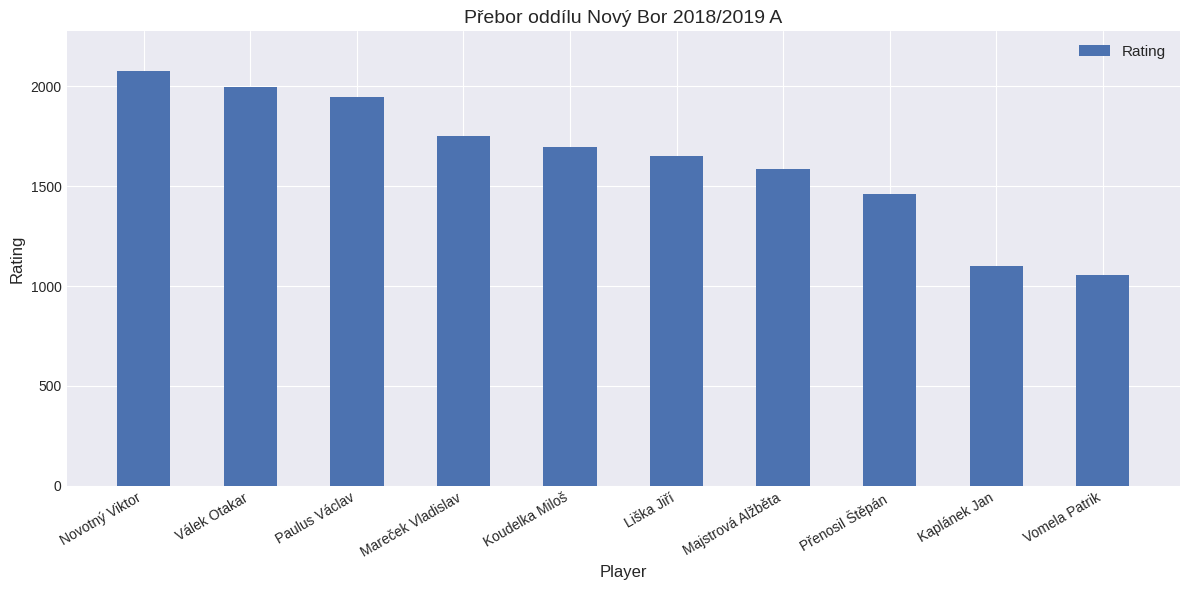

Reading left to right, extract all data points from this chart.

2074	1997	1943	1748	1694	1648	1585	1462	1100	1055